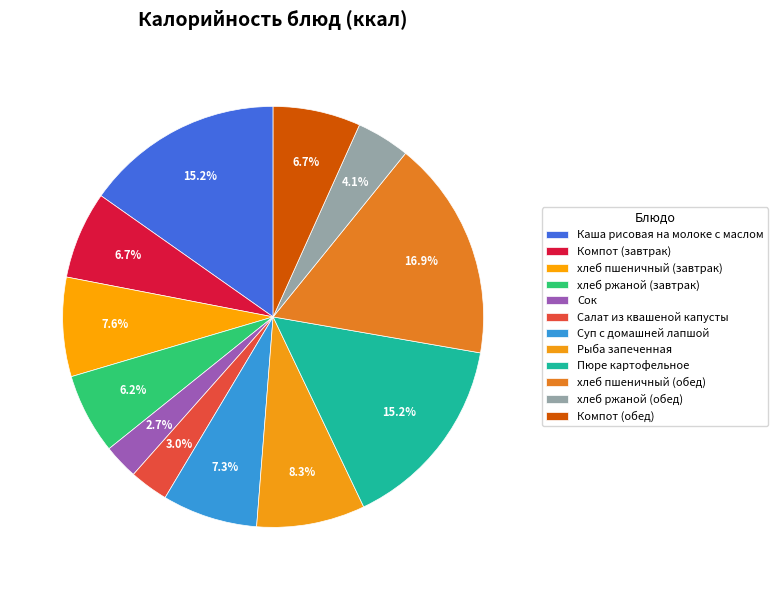

Does хлеб ржаной (завтрак) represent more than half of the total?

No